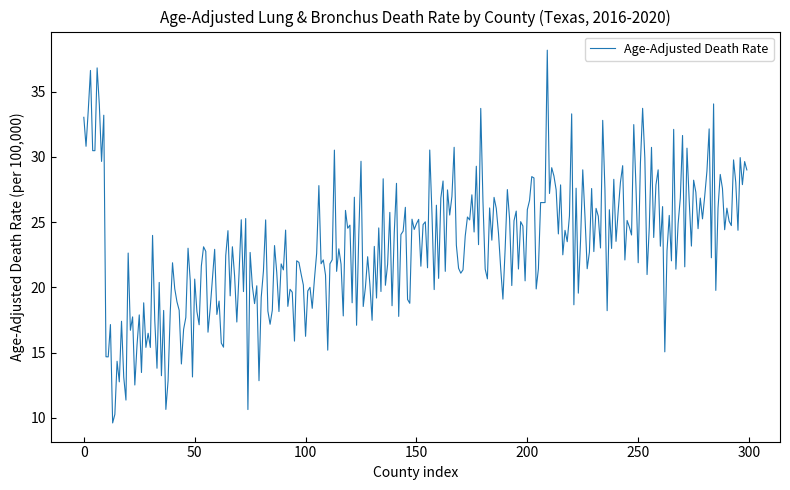

What is the difference between the maximum and minimum values?

28.6